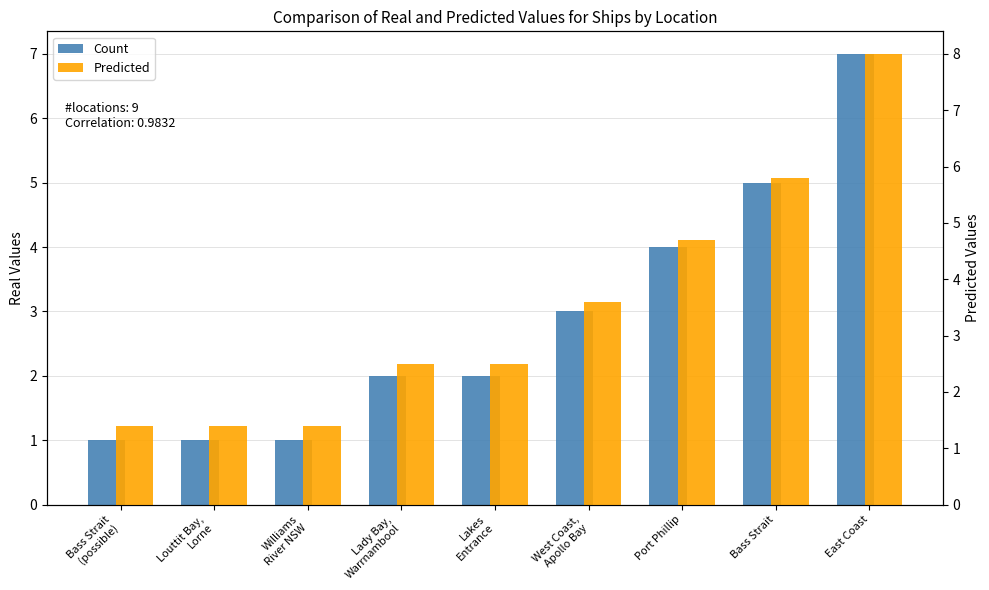

Where is Count nearest to the value 4?

Port Phillip